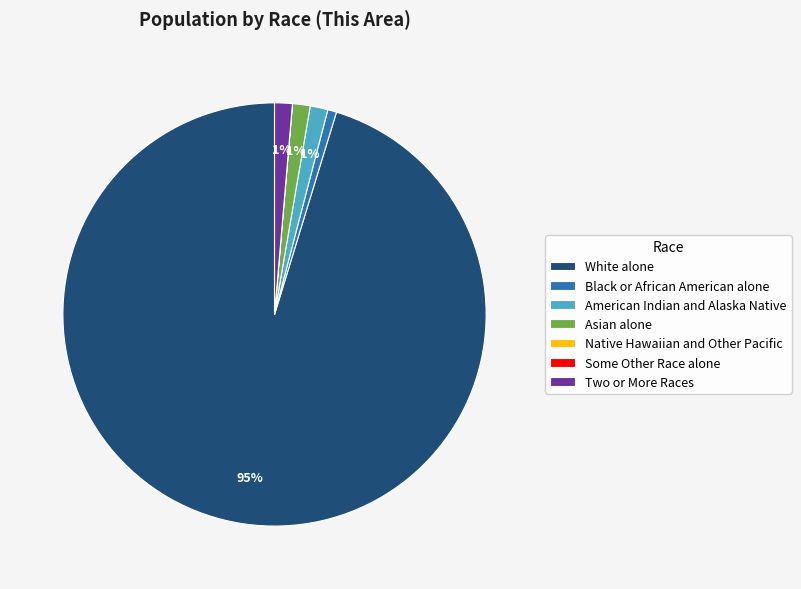

To the nearest percent, what portion does Asian alone represent?

1%